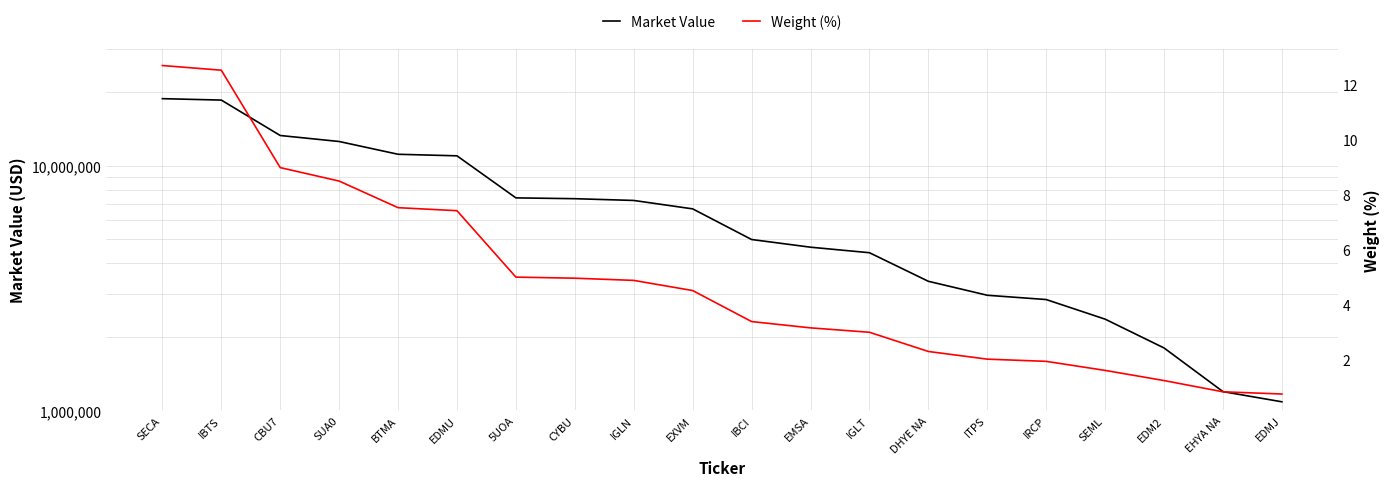

Rank the series at IBTS from highest to lowest value.

Market Value, Weight (%)